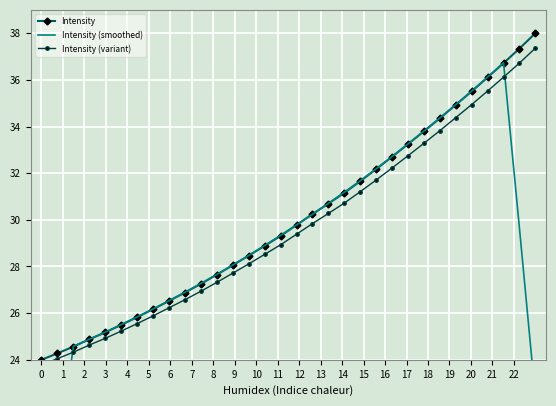

What is the highest value of the Intensity series?

38.0